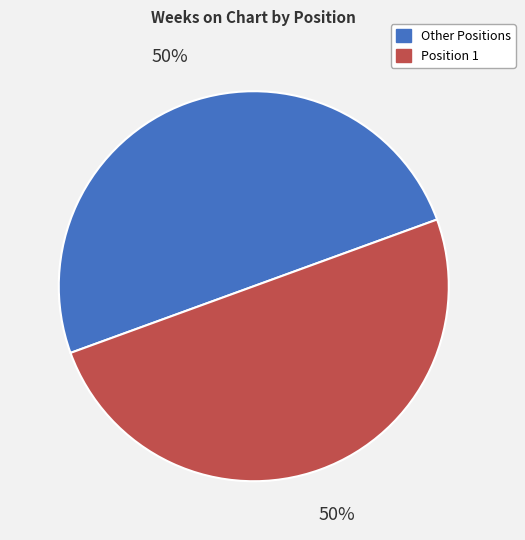

To the nearest percent, what is the average slice percentage?

50%